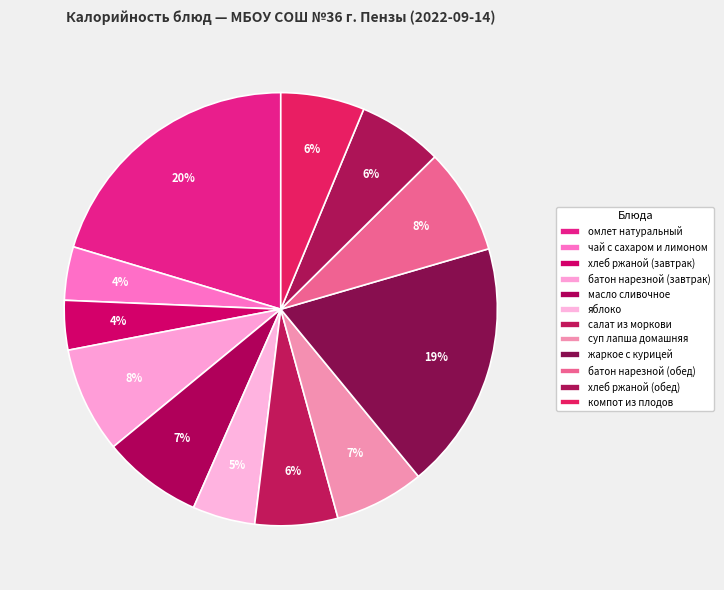

Is it true that жаркое с курицей is 31% of the pie?

False